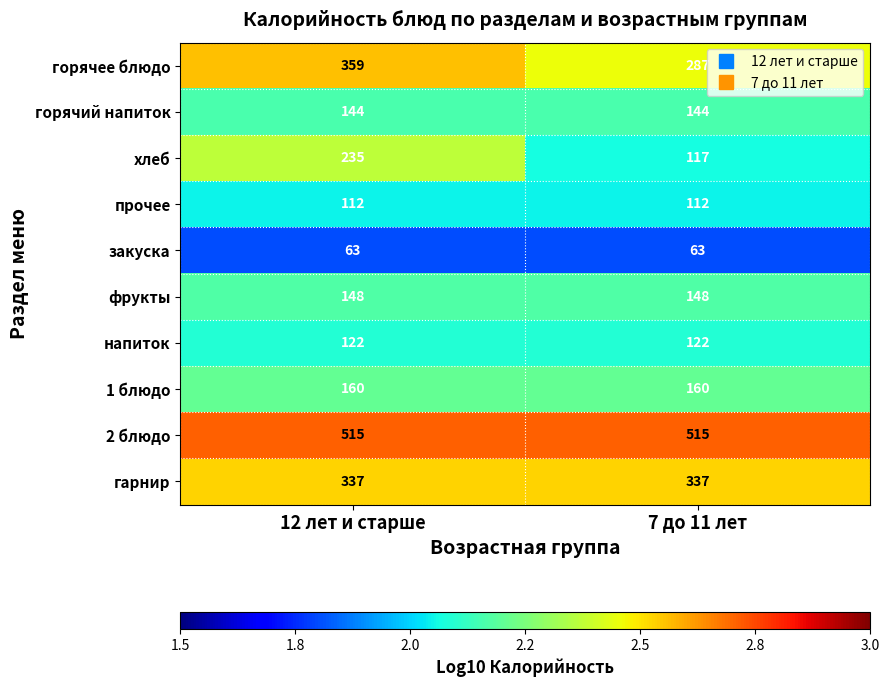

What is the difference between the highest and lowest values at 12 лет и старше?

452